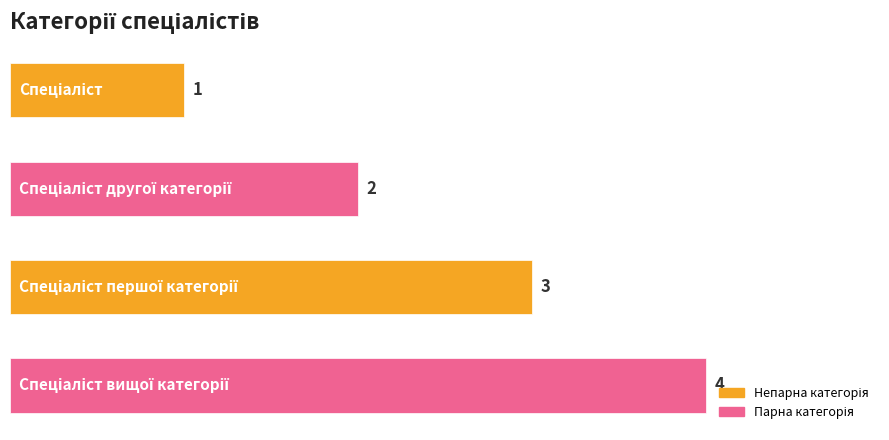

What is the value of the 1st bar from the top?

1